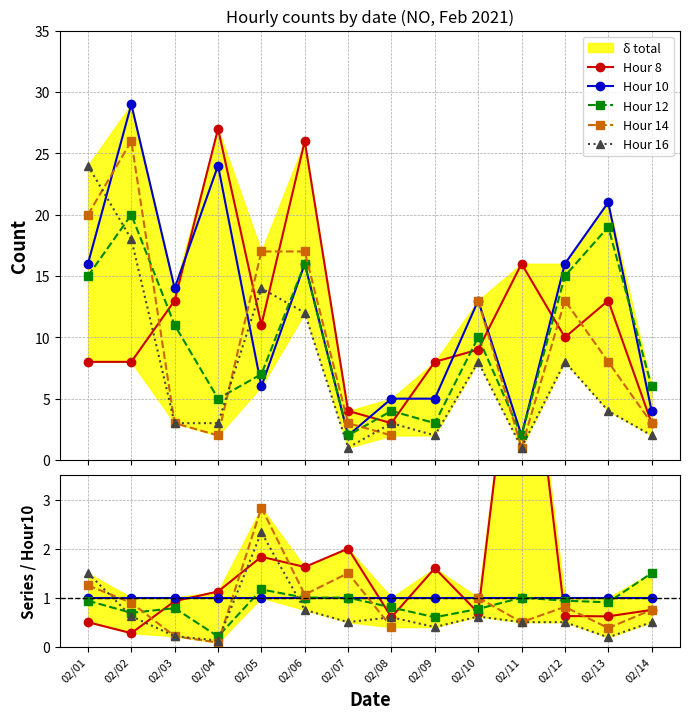

What is the spread (max minus min) of values at 02/13?

0.8